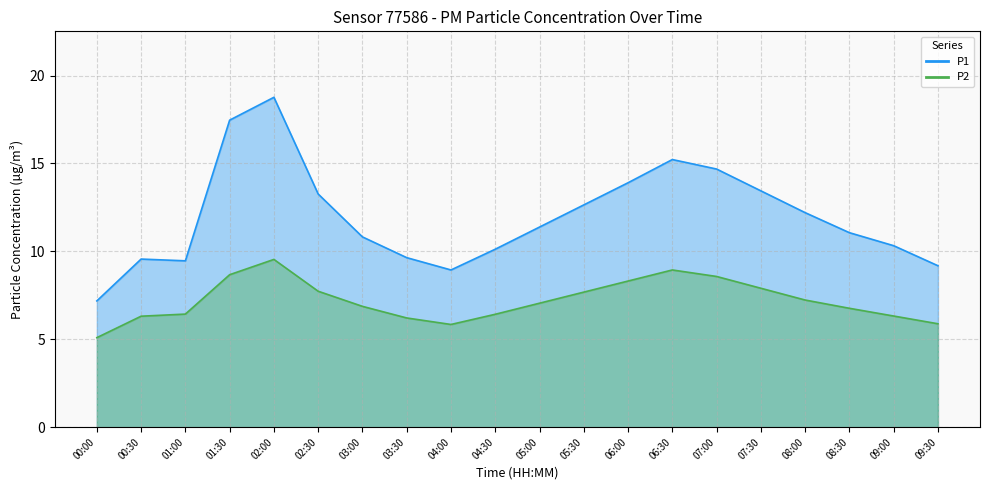

What is the sum of the P1 values at 02:30 and 05:30?

25.9